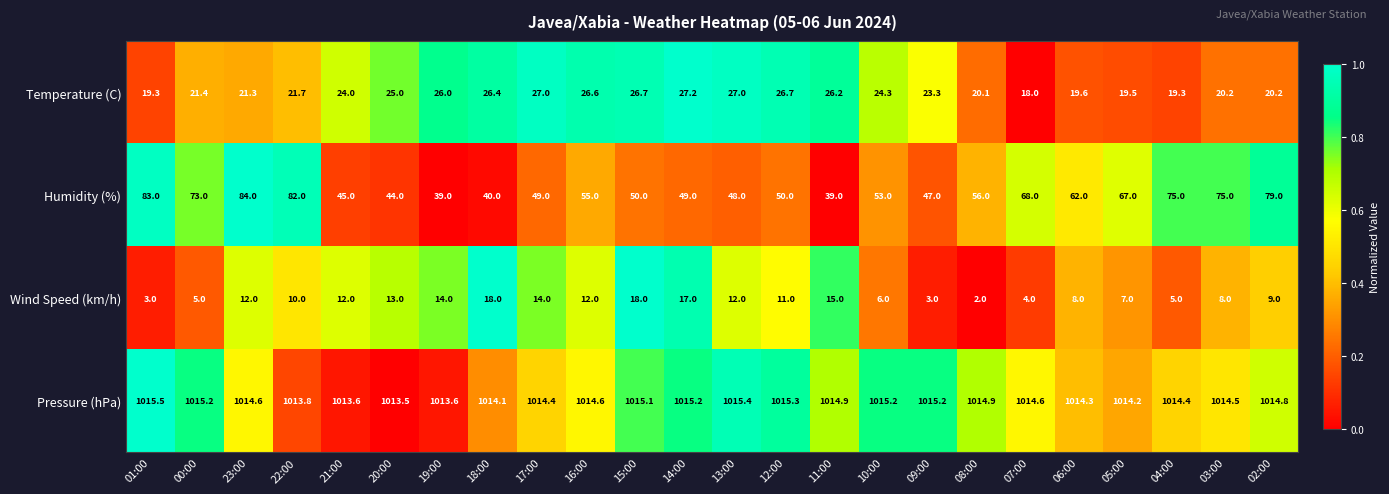

True or false: Temperature (C) has a value of 18.0 at 07:00.

True